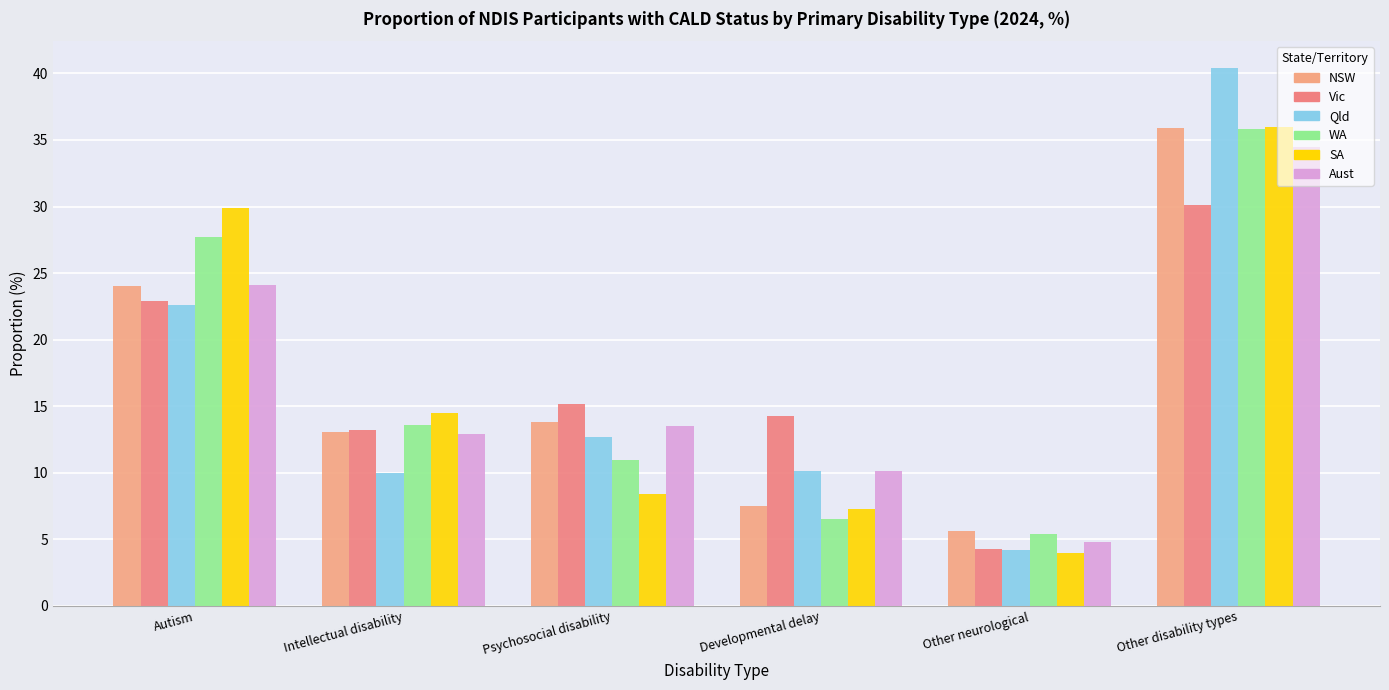

What is the difference between the SA values at Developmental delay and Psychosocial disability?

1.1